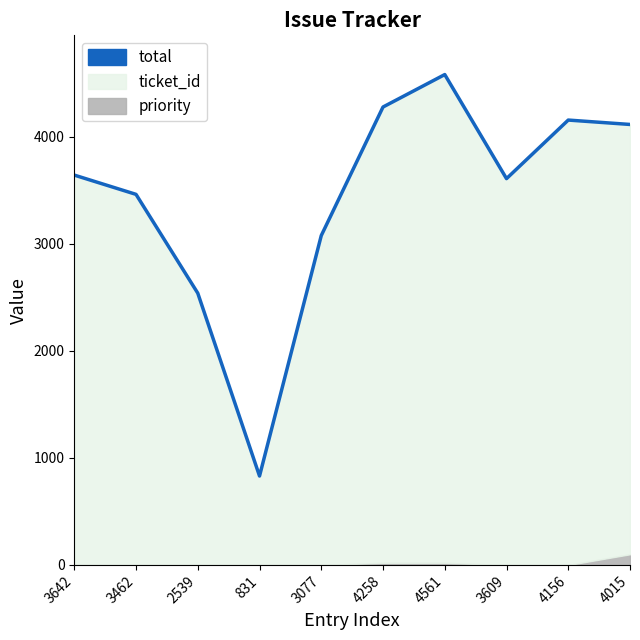

Is it true that the value at 2539 is 2539?

True